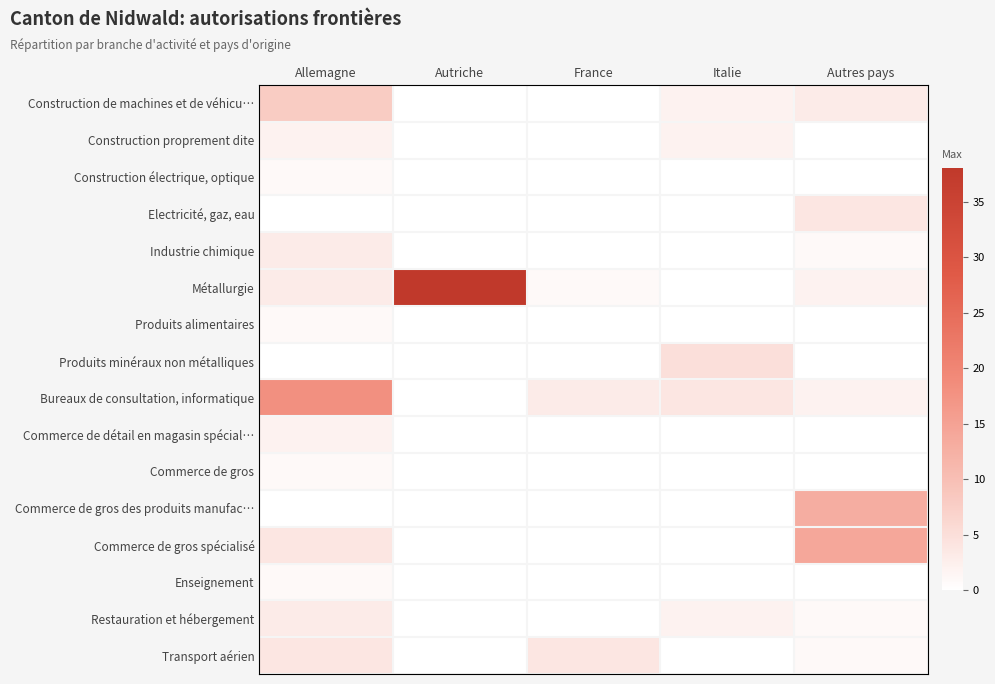

Reading left to right, what are all the values shown in this chart?

Construction de machines et de véhicu…: Allemagne=8	Autriche=0	France=0	Italie=2	Autres pays=3
Construction proprement dite: Allemagne=2	Autriche=0	France=0	Italie=2	Autres pays=0
Construction électrique, optique: Allemagne=1	Autriche=0	France=0	Italie=0	Autres pays=0
Electricité, gaz, eau: Allemagne=0	Autriche=0	France=0	Italie=0	Autres pays=4
Industrie chimique: Allemagne=3	Autriche=0	France=0	Italie=0	Autres pays=1
Métallurgie: Allemagne=3	Autriche=38	France=1	Italie=0	Autres pays=2
Produits alimentaires: Allemagne=1	Autriche=0	France=0	Italie=0	Autres pays=0
Produits minéraux non métalliques: Allemagne=0	Autriche=0	France=0	Italie=5	Autres pays=0
Bureaux de consultation, informatique: Allemagne=18	Autriche=0	France=3	Italie=4	Autres pays=2
Commerce de détail en magasin spécial…: Allemagne=2	Autriche=0	France=0	Italie=0	Autres pays=0
Commerce de gros: Allemagne=1	Autriche=0	France=0	Italie=0	Autres pays=0
Commerce de gros des produits manufac…: Allemagne=0	Autriche=0	France=0	Italie=0	Autres pays=13
Commerce de gros spécialisé: Allemagne=4	Autriche=0	France=0	Italie=0	Autres pays=14
Enseignement: Allemagne=1	Autriche=0	France=0	Italie=0	Autres pays=0
Restauration et hébergement: Allemagne=3	Autriche=0	France=0	Italie=2	Autres pays=1
Transport aérien: Allemagne=4	Autriche=0	France=4	Italie=0	Autres pays=1